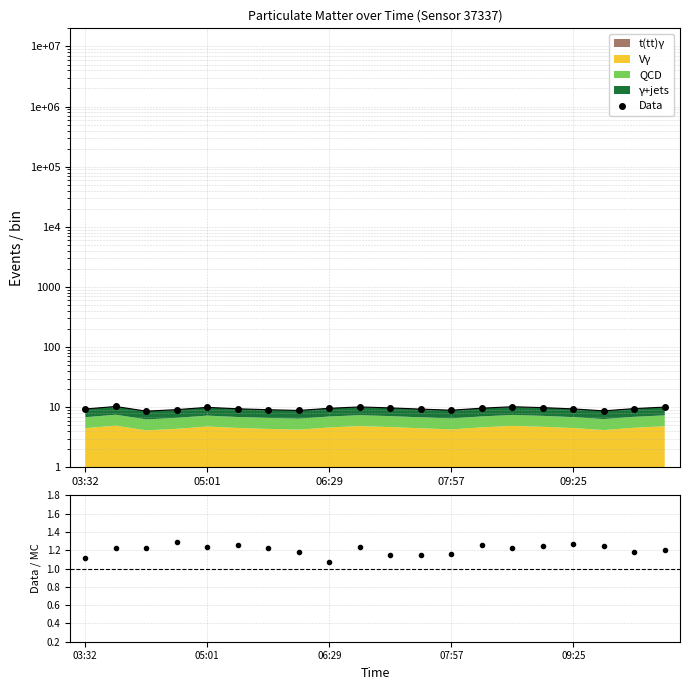

What is the difference between the second highest and minimum values in the Data series?

1.6